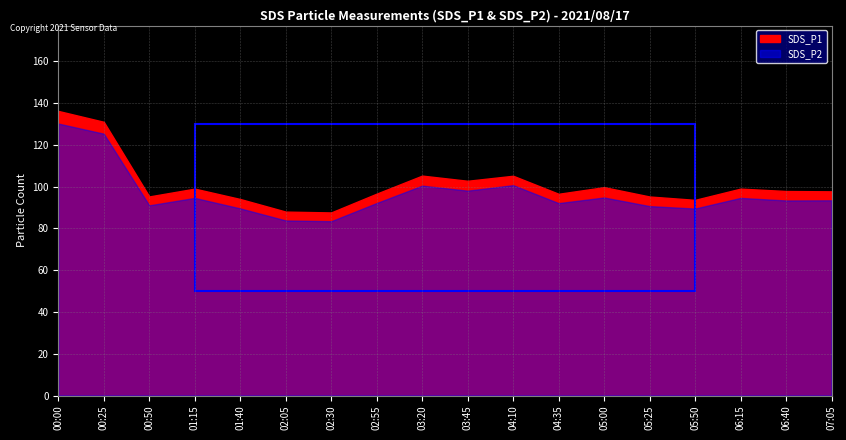

How many interior local peaks does the SDS_P2 series have?

5